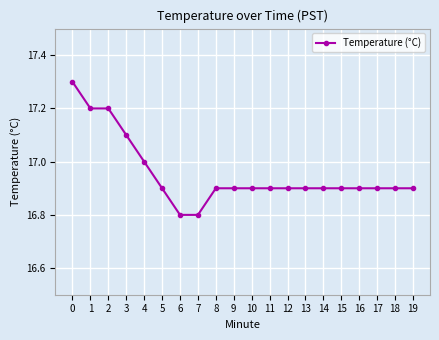

Approximately how many times larger is the value at 16 compared to 2?

1.0